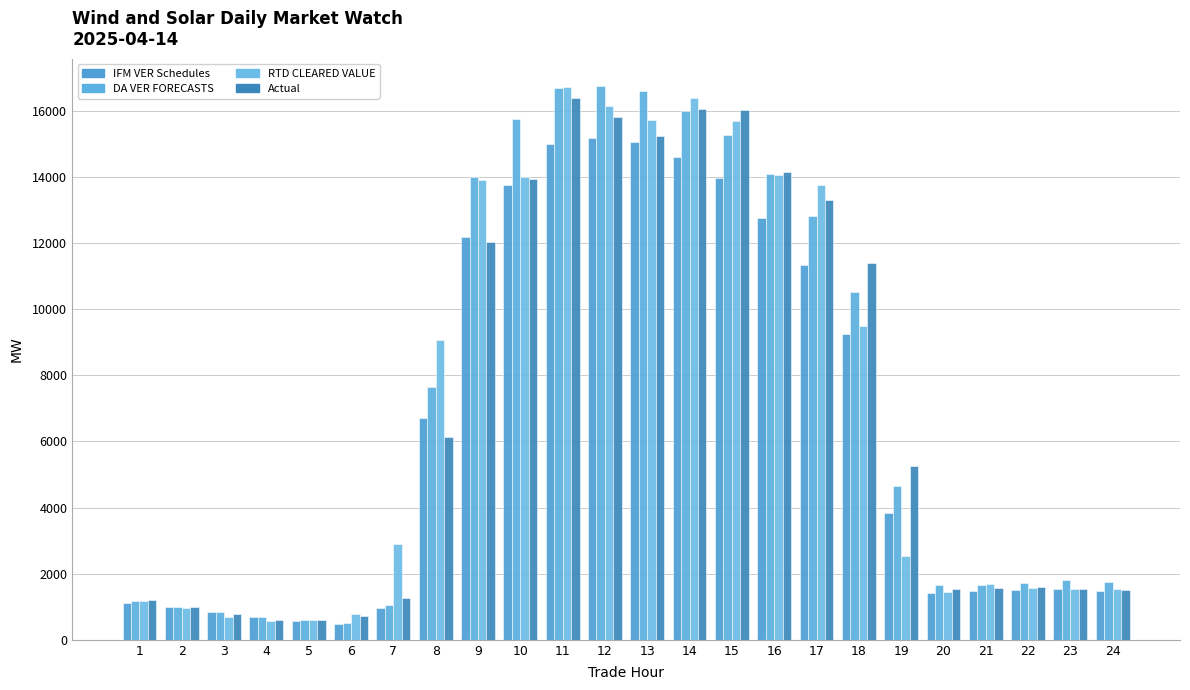

Reading left to right, list all the values displayed in this chart.

IFM VER Schedules: 1125.8	985.4	838.7	702.4	567.6	485.1	948.0	6718.3	12182.6	13761.4	15007.6	15160.3	15060.8	14592.0	13952.3	12748.4	11339.3	9241.4	3829.7	1412.4	1480.5	1508.0	1548.8	1476.2
DA VER FORECASTS: 1161.4	991.8	833.0	691.3	592.9	512.9	1038.9	7651.9	14010.1	15763.5	16700.4	16736.9	16586.5	16002.9	15280.5	14091.5	12815.6	10515.8	4639.2	1660.3	1645.8	1731.0	1796.3	1746.0
RTD CLEARED VALUE: 1178.0	953.4	695.2	574.5	593.9	776.8	2905.5	9058.3	13913.7	14010.0	16708.7	16143.1	15706.8	16392.9	15695.4	14045.4	13742.8	9486.8	2538.9	1434.9	1681.5	1571.7	1542.7	1541.1
Actual: 1218.5	989.8	767.9	595.7	601.5	716.6	1274.2	6131.8	12017.0	13928.5	16370.4	15808.6	15238.0	16057.5	16032.0	14145.5	13297.5	11400.8	5266.5	1541.1	1568.3	1603.6	1543.4	1496.4